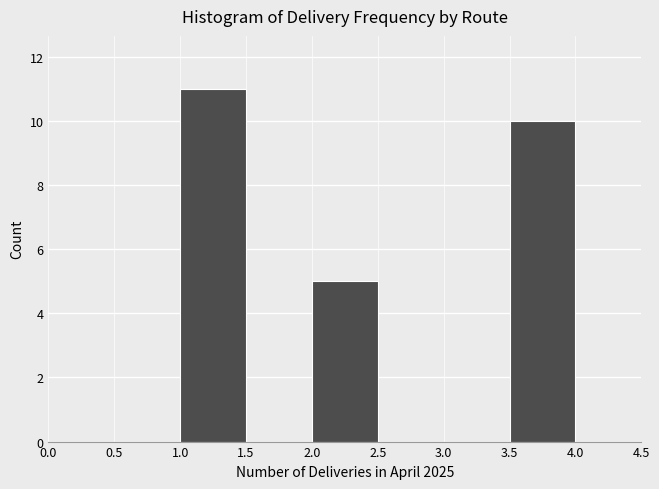

How tall is the bar that spans 1.0 to 1.5 on the x-axis? The values are not printed on the chart, so give them approximately, as read against the axis.

11